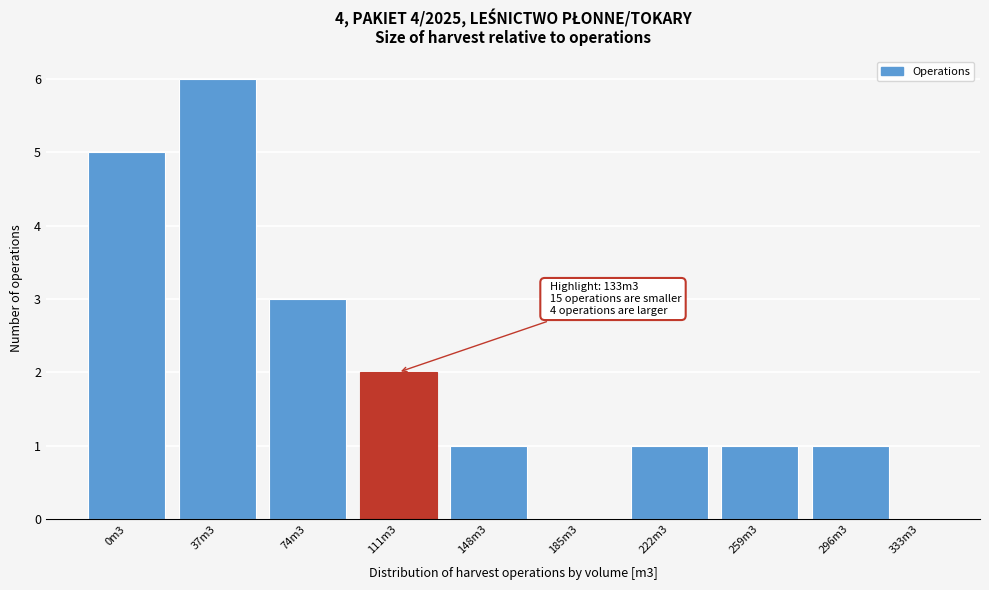

Reading left to right, extract all data points from this chart.

0m3=5	37m3=6	74m3=3	111m3=2	148m3=1	185m3=0	222m3=1	259m3=1	296m3=1	333m3=0